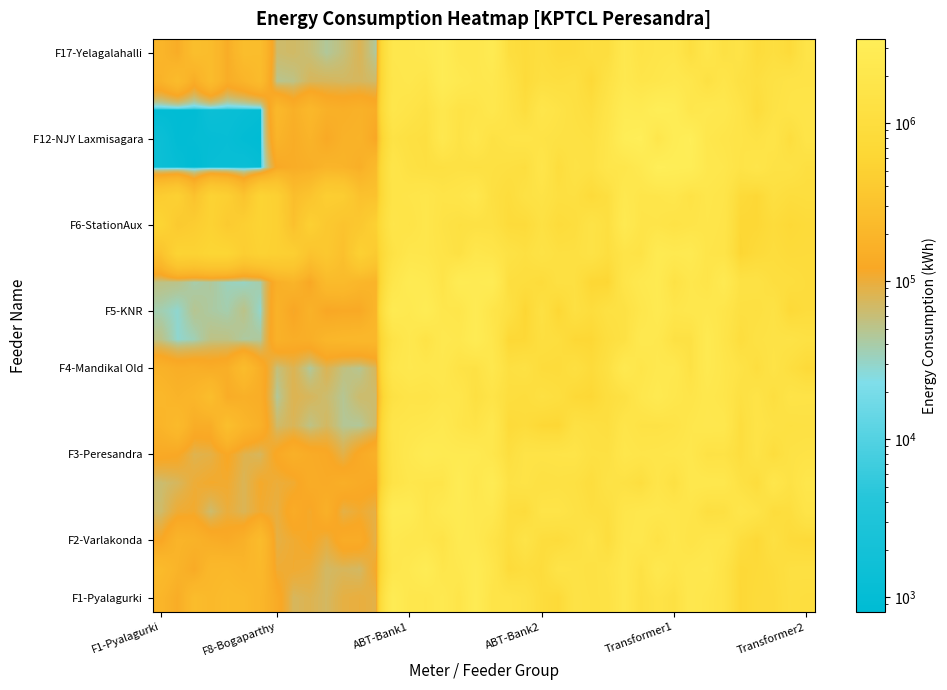

How many distinct data groups are displayed?

20